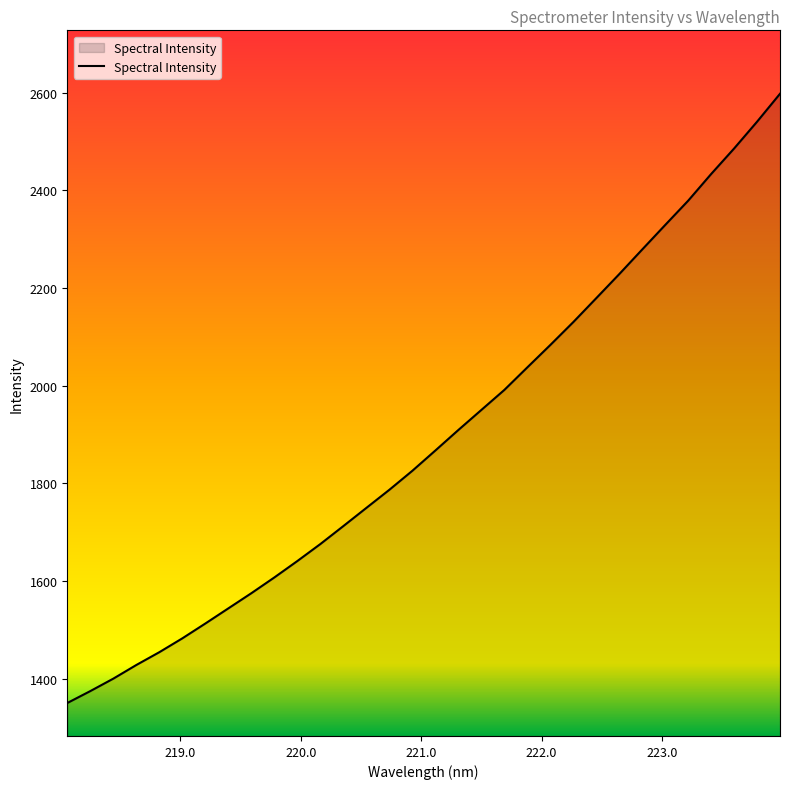

What is the difference between the maximum and minimum values?

1247.6